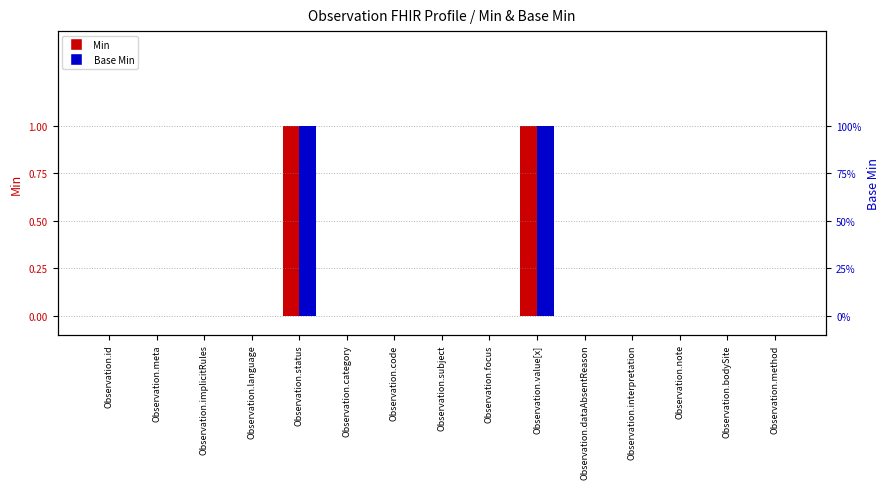

How many series are shown in this chart?

2